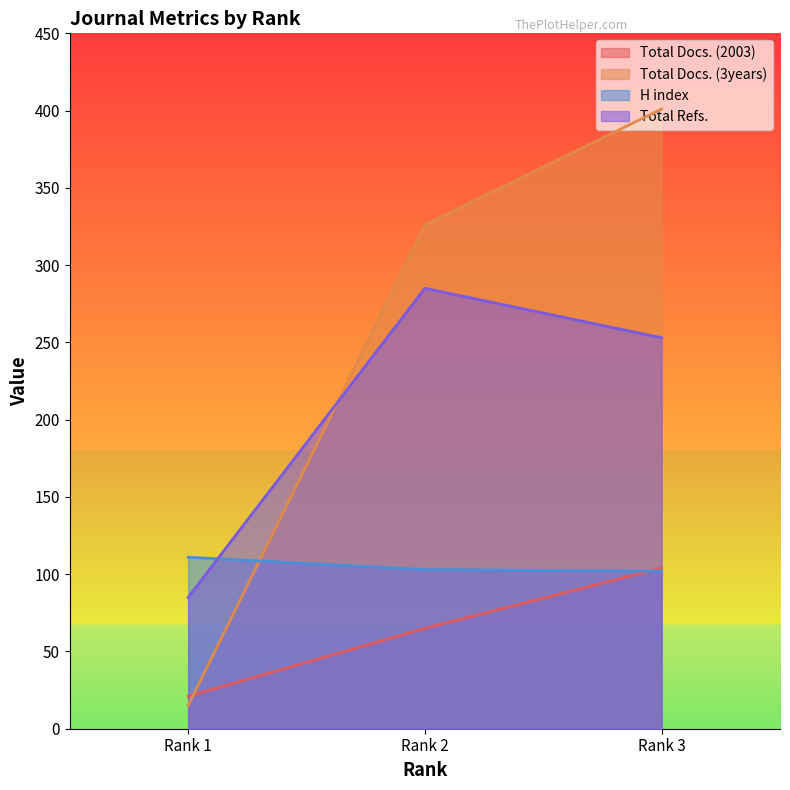

At which label is Total Docs. (2003) closest to 62?

Rank 2